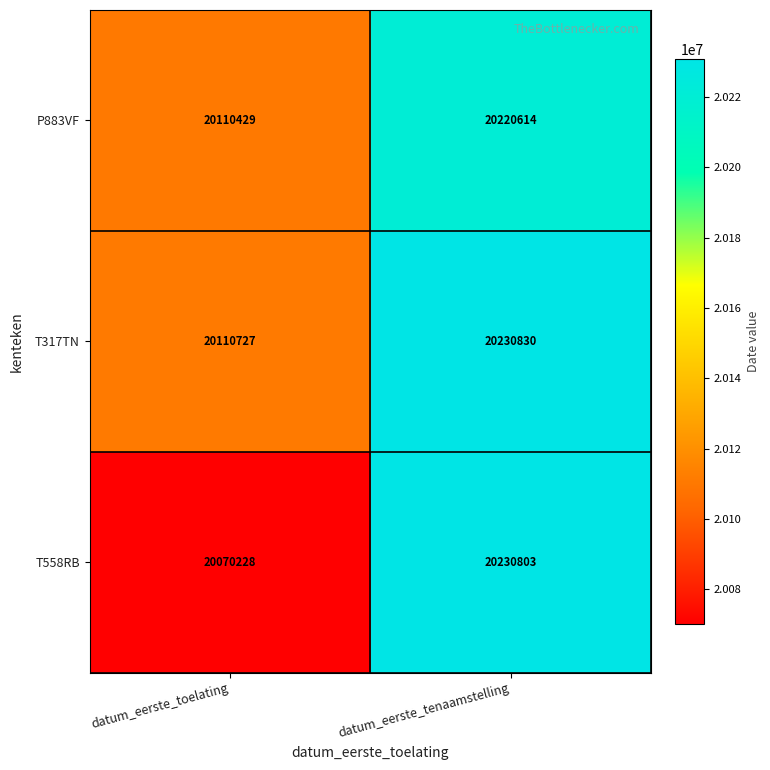

What is the highest value of the T558RB series?

20230803